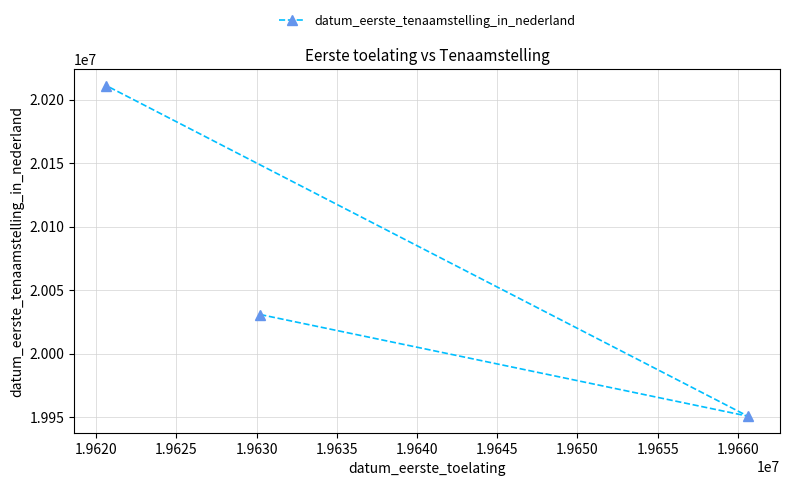

What is the value of the 2nd point from the left?

20030816